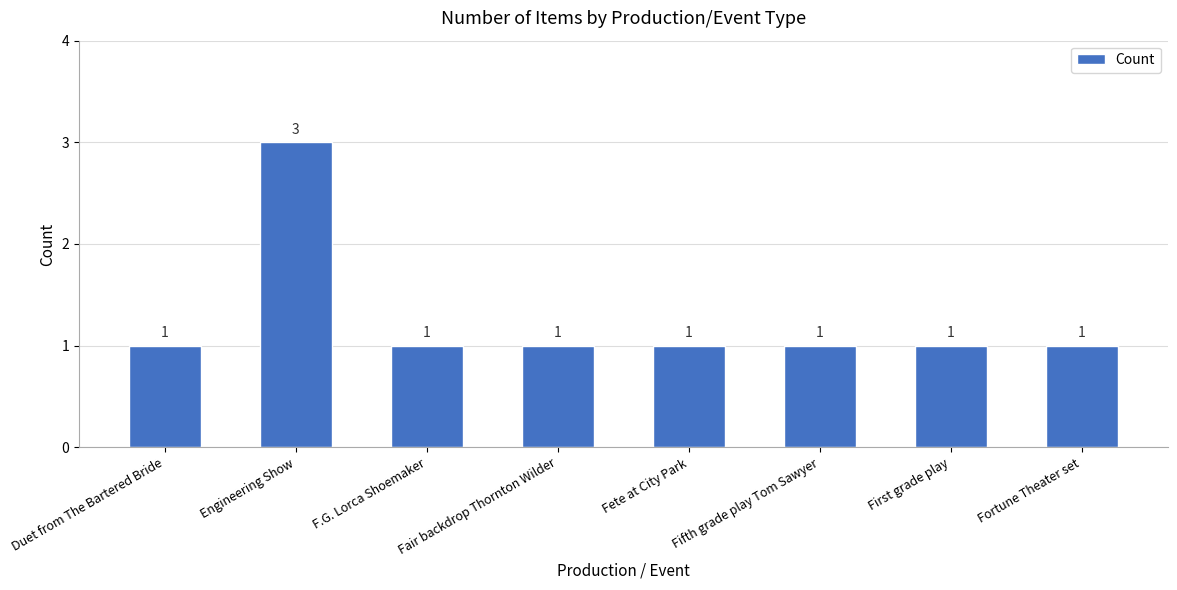

What is the ratio of the value at Duet from The Bartered Bride to the value at First grade play?

1.0